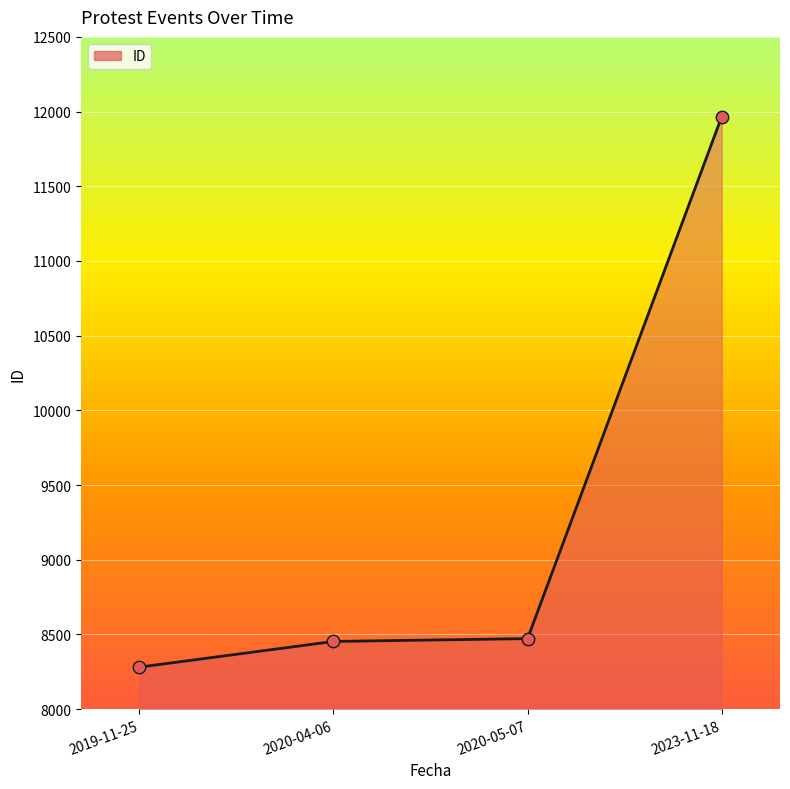

What is the ratio of the value at 2020-04-06 to the value at 2023-11-18?

0.7